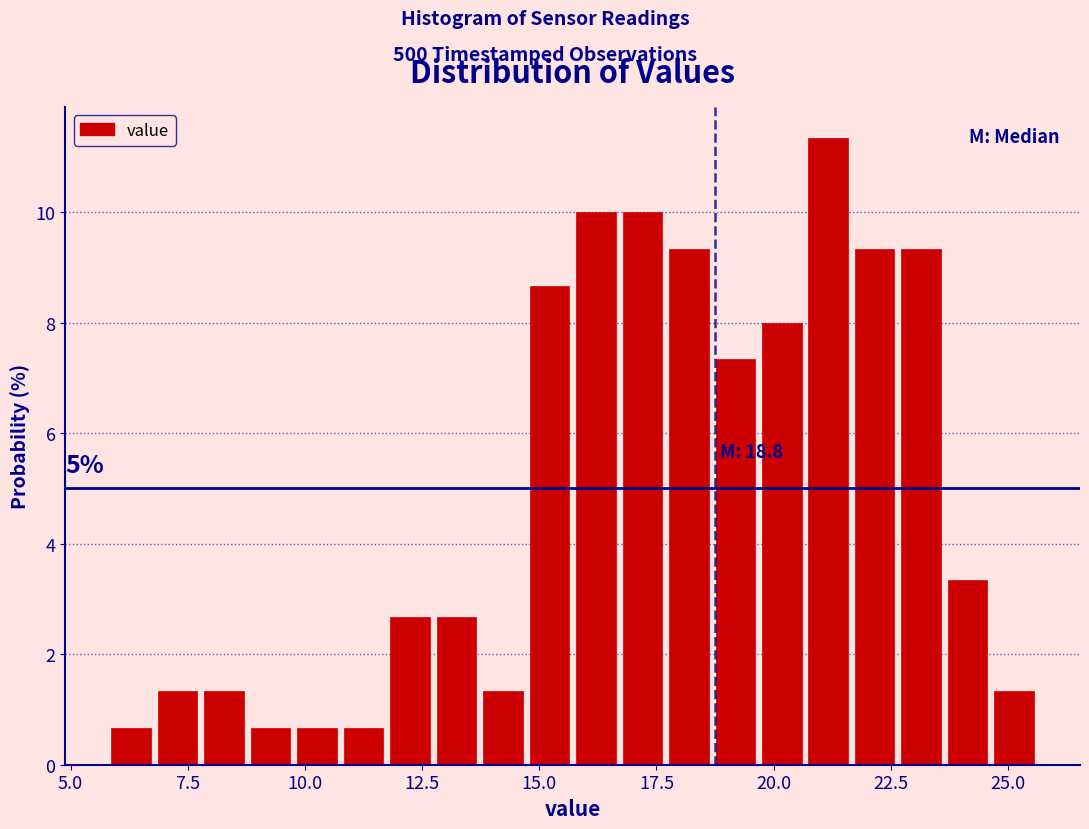

Read against the x-axis, roughly where is the centre of the tallest bar?

21.0